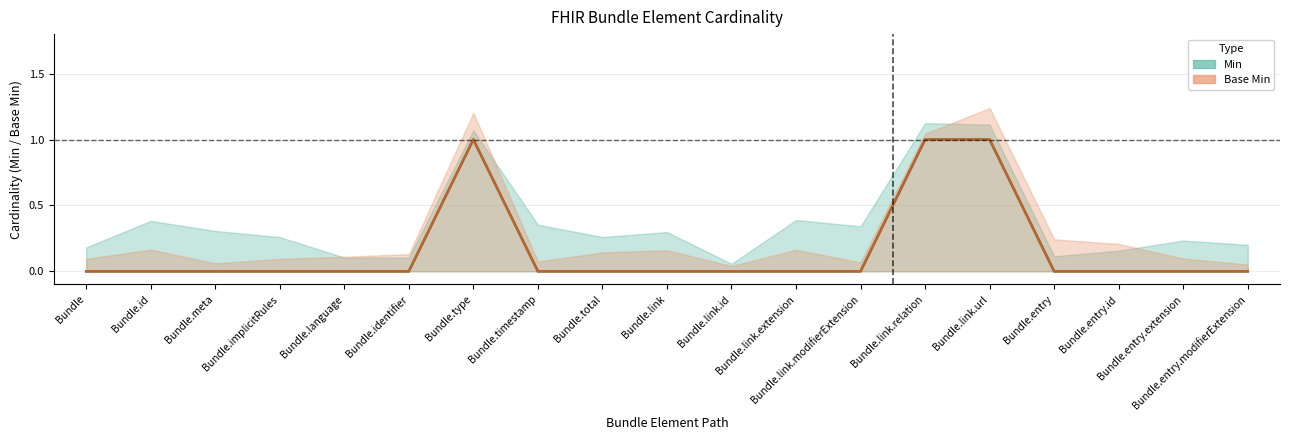

How many data points in Min are above 0?

3